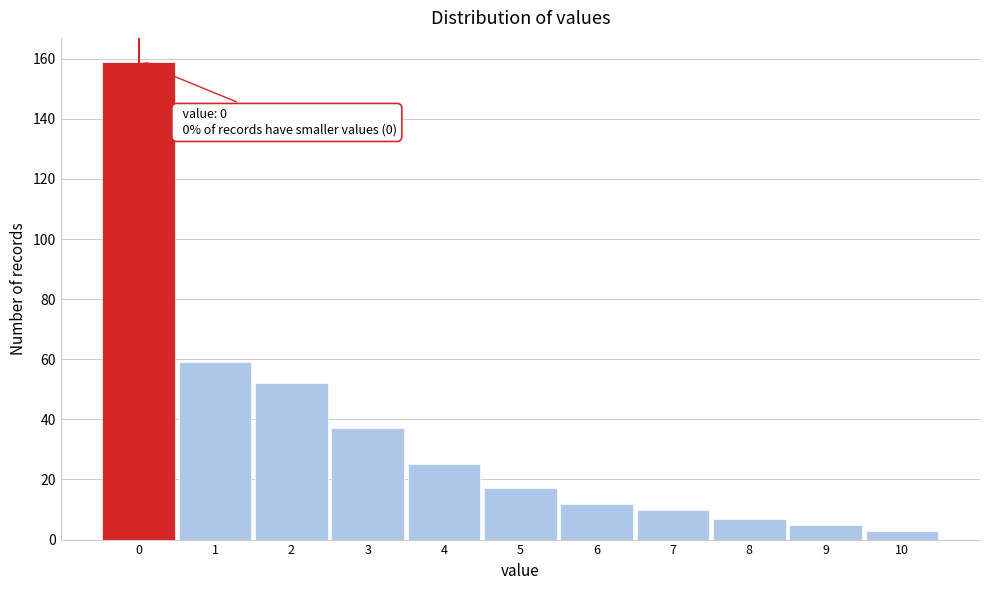

Over which range of the x-axis is the bar tallest?

-0.5 to 0.5